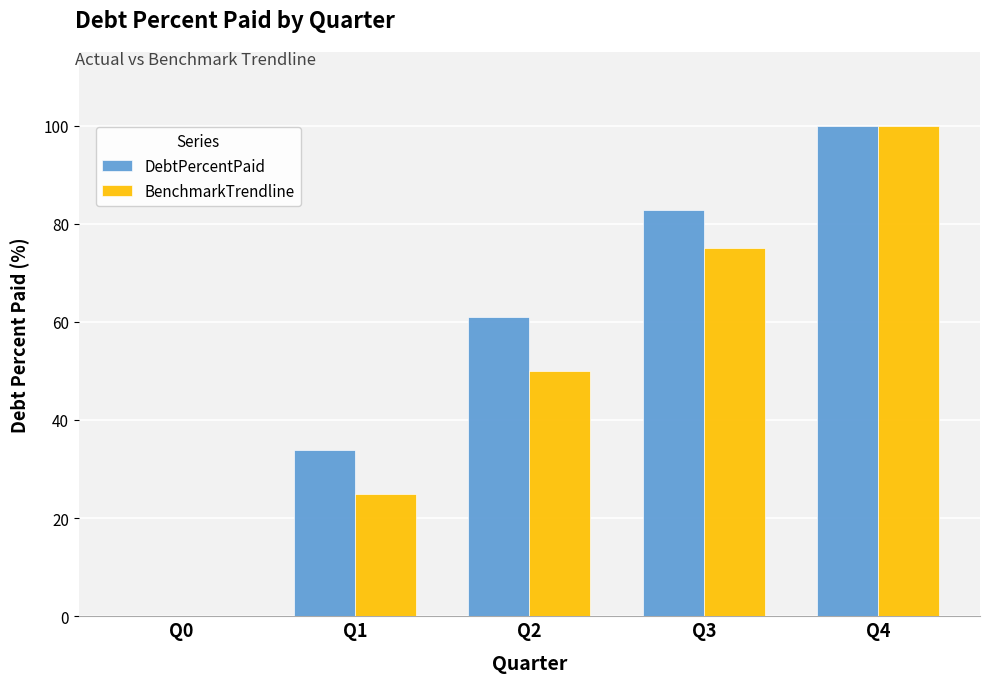

What is the maximum value shown in the chart?

100.0